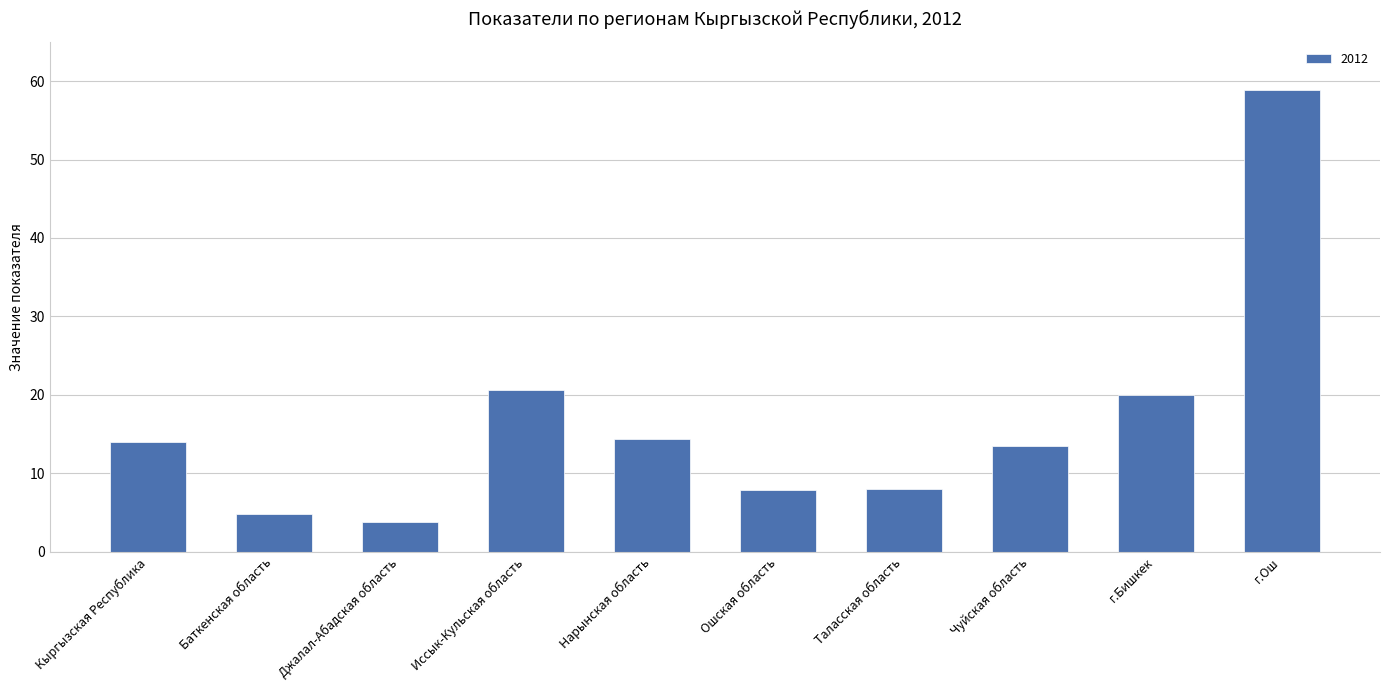

What position from the right is Баткенская область?

9